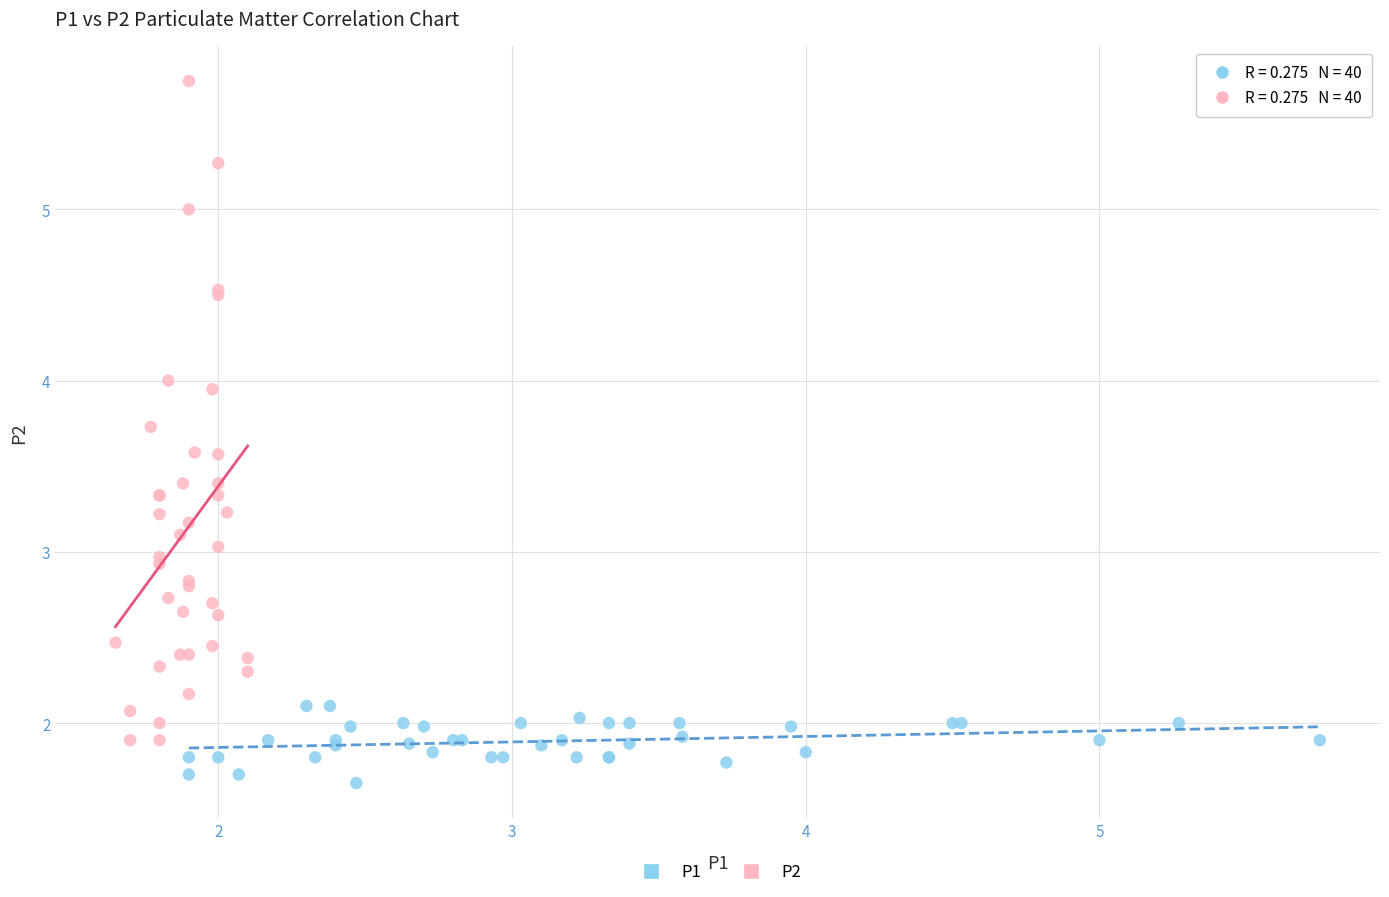

Which series contains the lowest Y value?

P1